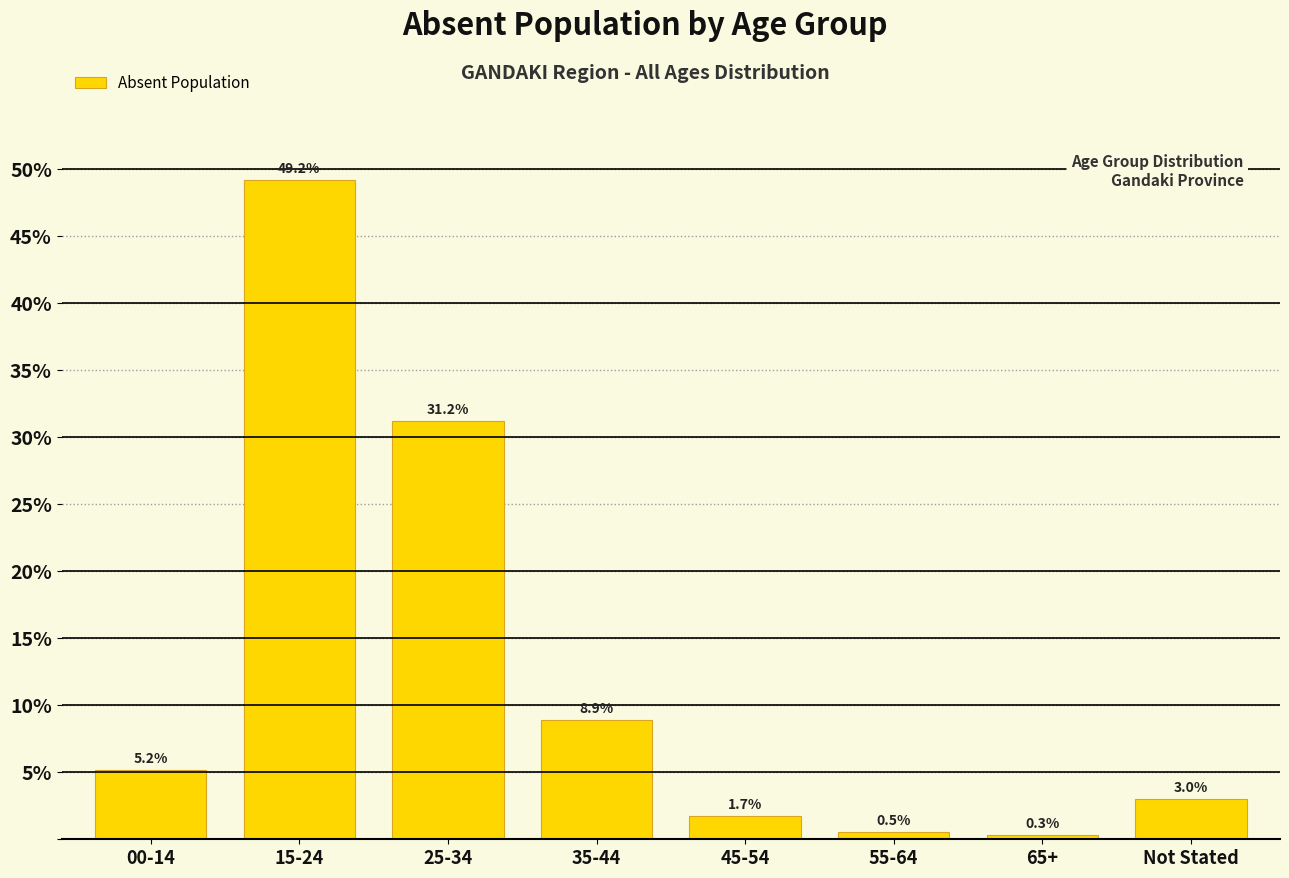

Reading right to left, list all the values displayed in this chart.

Not Stated=3.0	65+=0.3	55-64=0.5	45-54=1.7	35-44=8.9	25-34=31.2	15-24=49.2	00-14=5.2